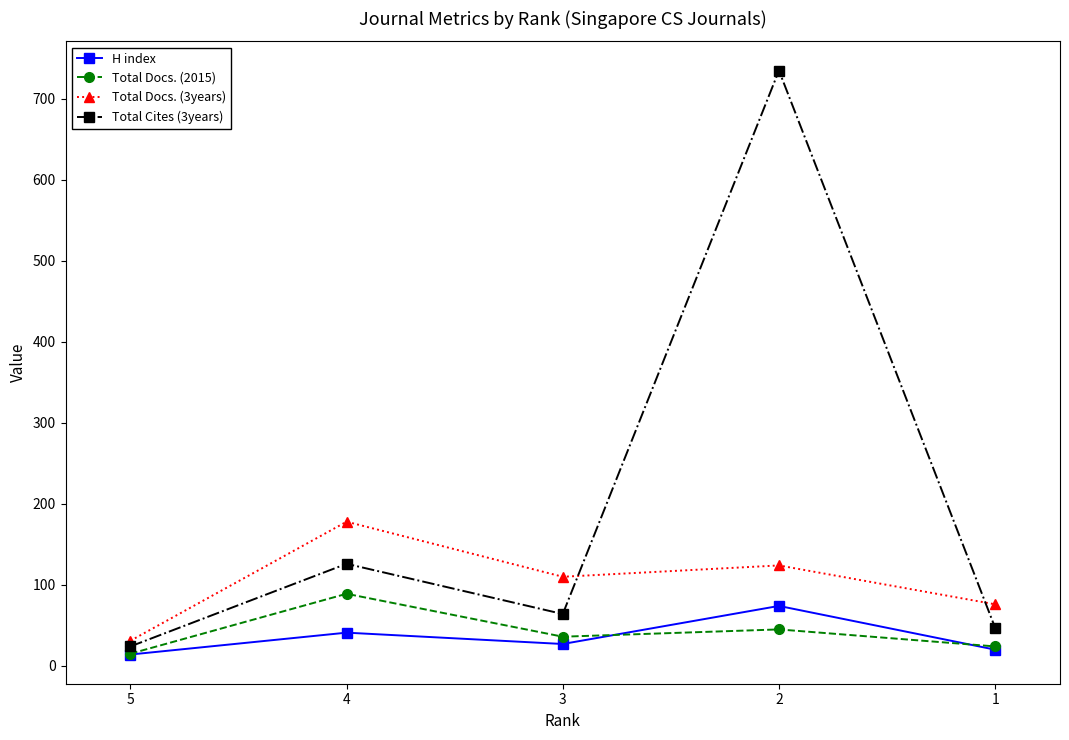

Reading left to right, list all the values displayed in this chart.

H index: 14	41	27	74	20
Total Docs. (2015): 15	89	36	45	24
Total Docs. (3years): 31	178	110	124	76
Total Cites (3years): 24	126	64	735	47